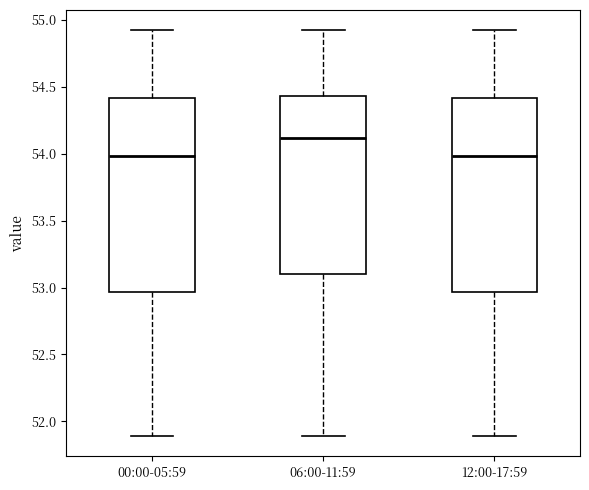

Reading left to right, transcribe this box plot: for each box, give where its median line is, the range the box spans, and where its two whiskers end, as read against the y-axis. The values are not printed on the chart, so give them approximately, as read against the axis.

00:00-05:59: median 54.00, box 52.95 to 54.40, whiskers 51.90 to 54.90
06:00-11:59: median 54.10, box 53.10 to 54.45, whiskers 51.90 to 54.90
12:00-17:59: median 54.00, box 52.95 to 54.40, whiskers 51.90 to 54.90